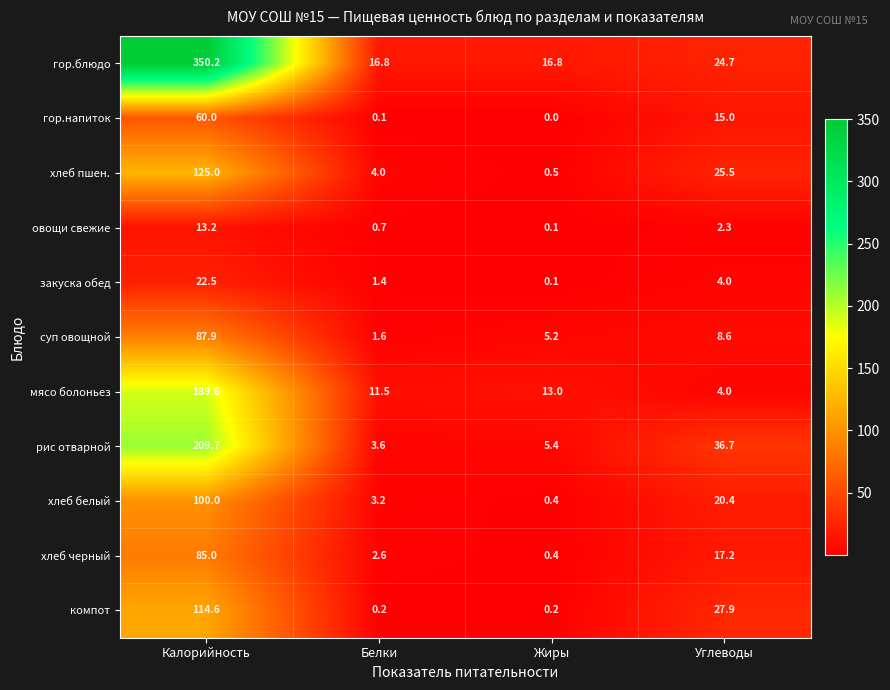

At which label is хлеб белый closest to 50?

Углеводы